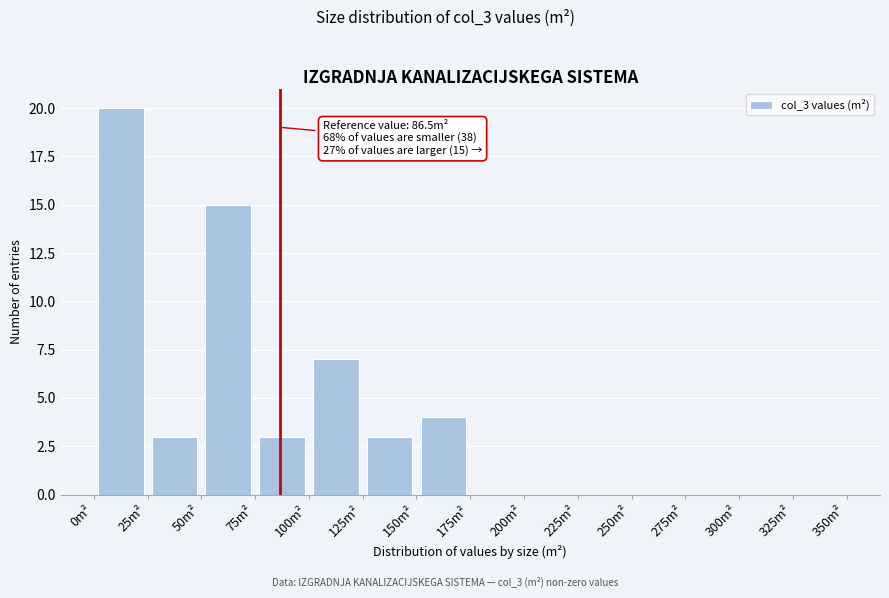

Which range on the x-axis has the tallest bar?

0 to 25